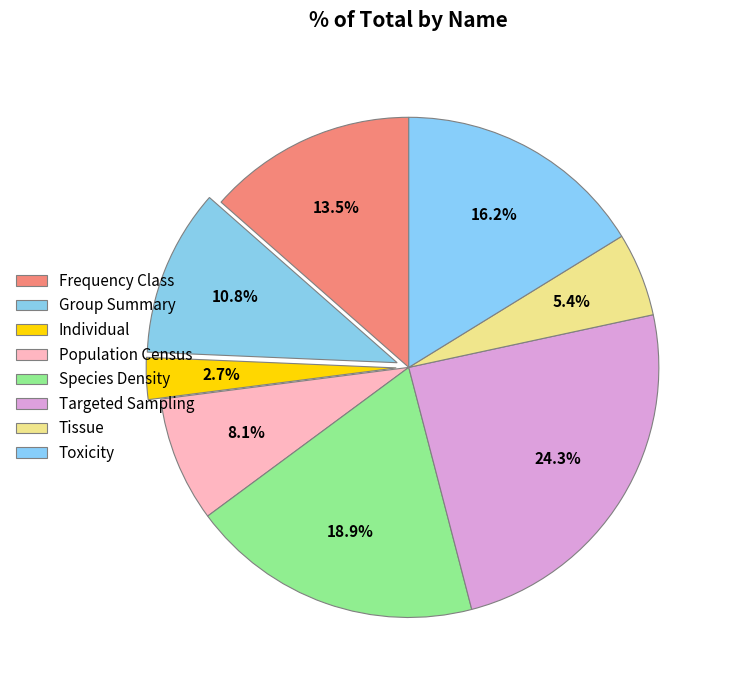

The Frequency Class slice represents 27% of the pie. True or false?

False